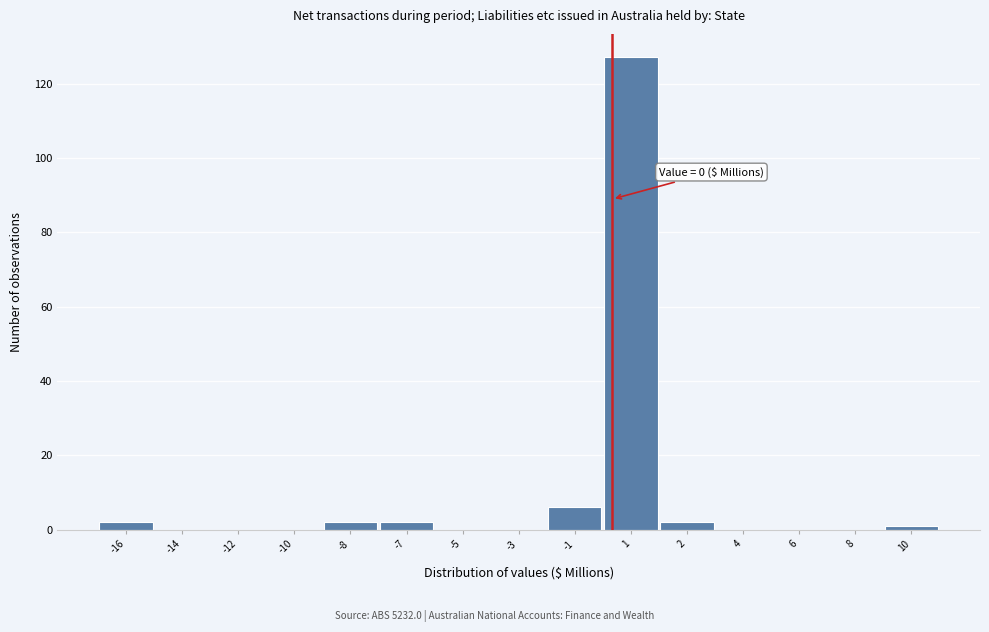

Reading left to right, list all the values displayed in this chart.

-16=2	-14=0	-12=0	-10=0	-8=2	-7=2	-5=0	-3=0	-1=6	1=127	2=2	4=0	6=0	8=0	10=1